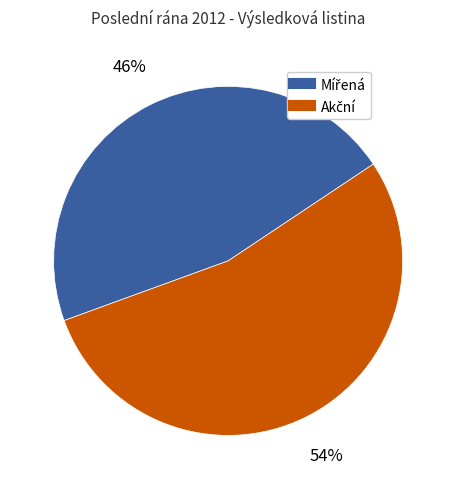

Does any single category account for the majority?

Yes